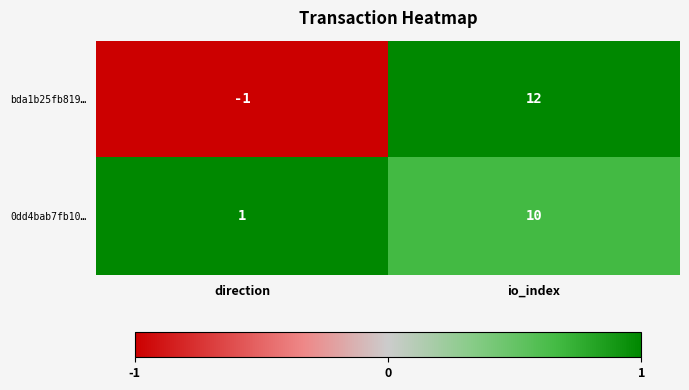

Reading left to right, transcribe all the data shown in this chart.

bda1b25fb819…: -1	12
0dd4bab7fb10…: 1	10